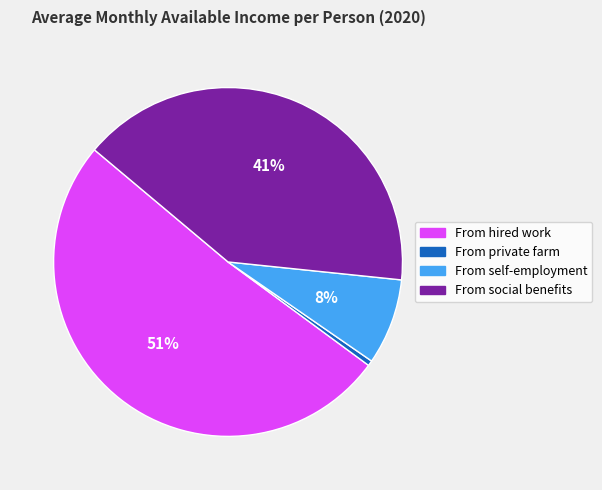

How many segments does this pie chart have?

4